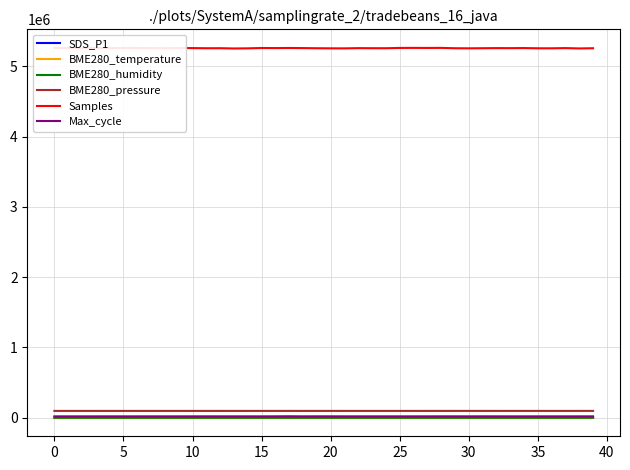

Which series changed the most between 20 and 34?

Samples